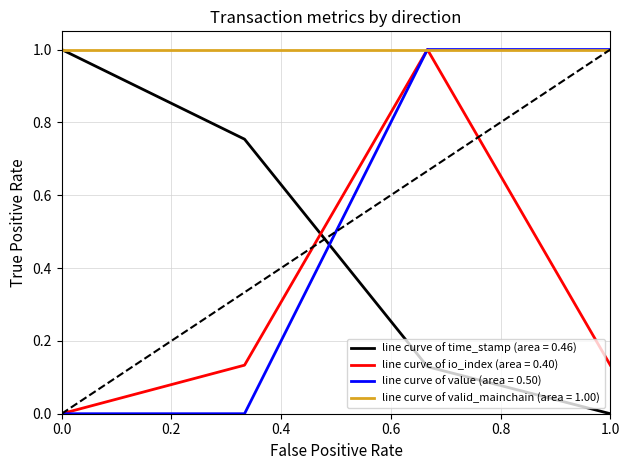

At how many categories does at least one series exceed 0?

4